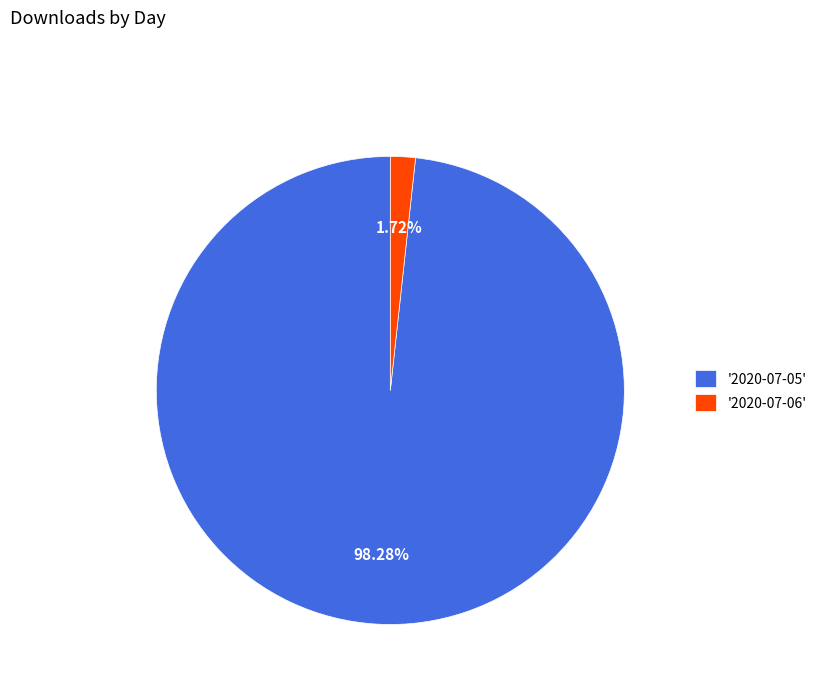

Which slice is the largest?

'2020-07-05'